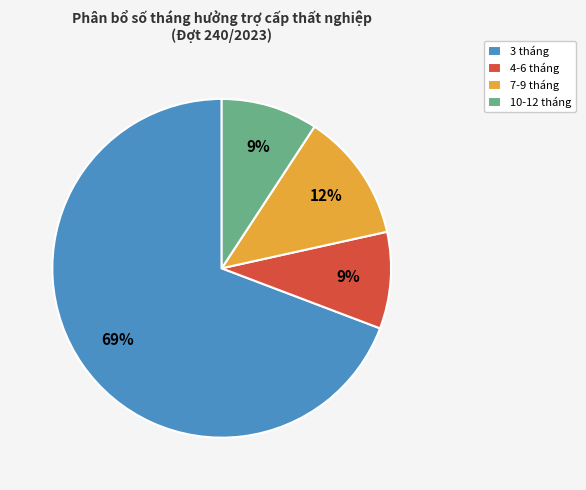

Does 3 tháng account for over 50% of the chart?

Yes